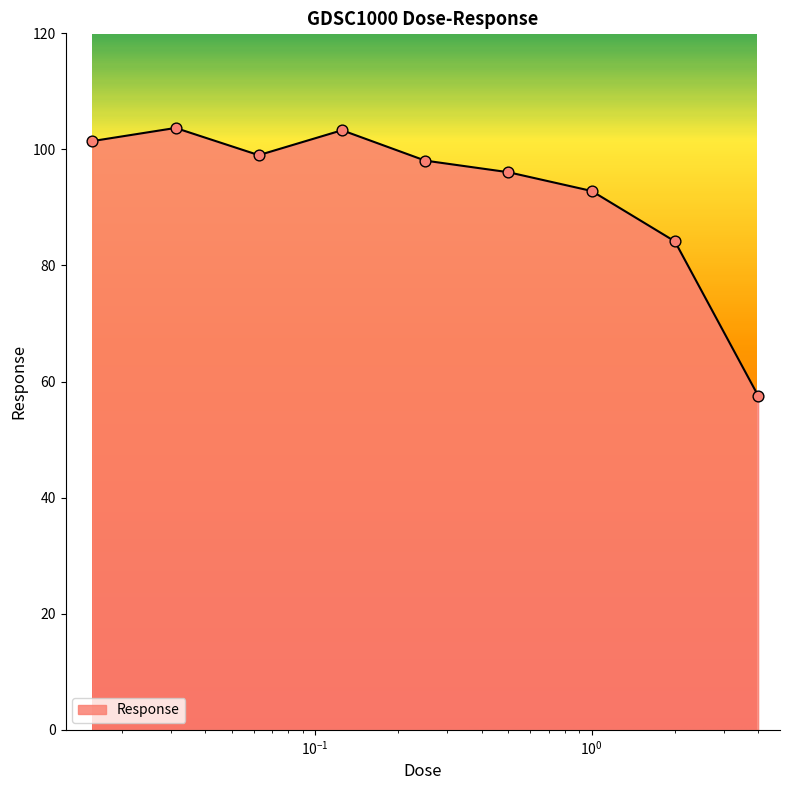

What is the minimum value shown in the chart?

57.6